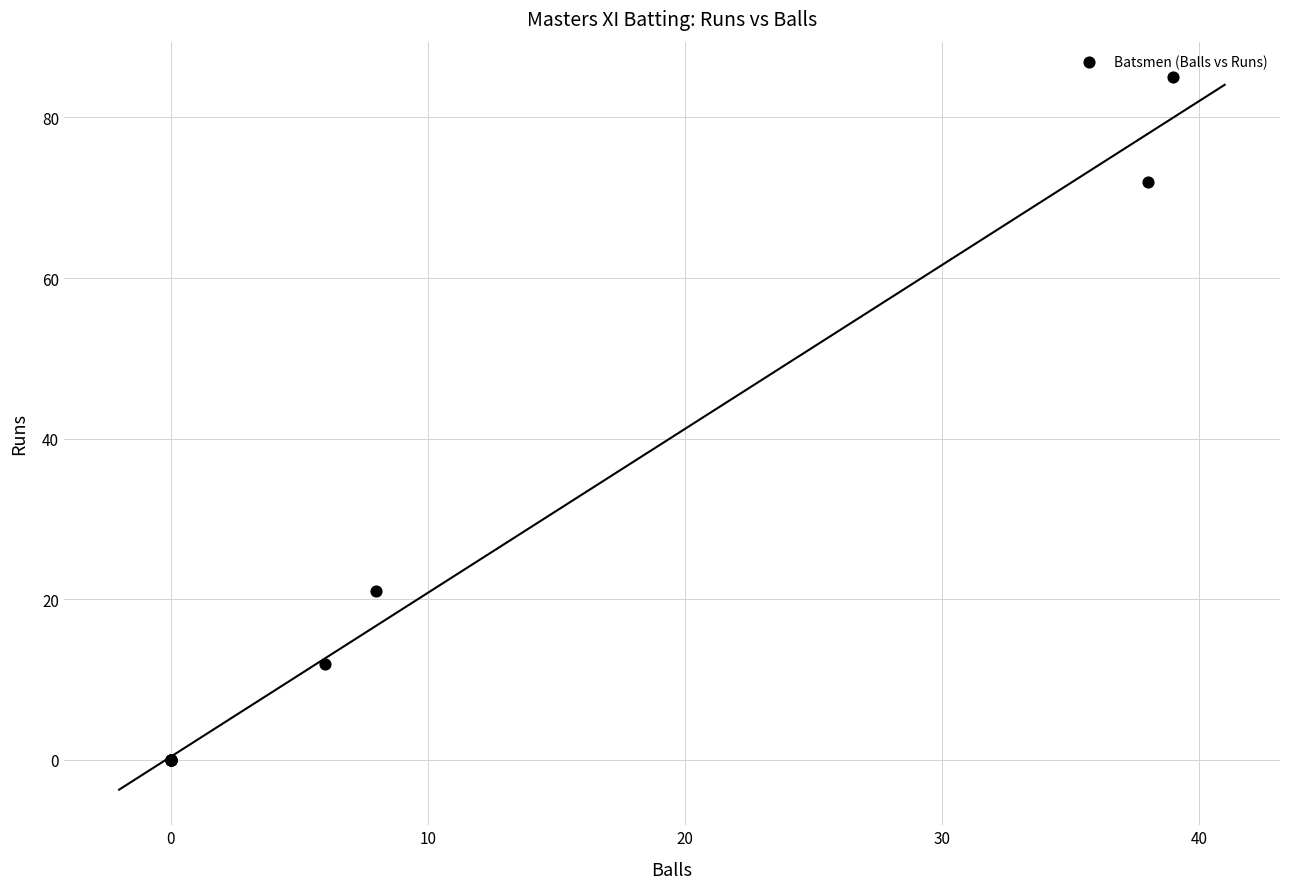

What Y value in the scatter plot is closest to 42?

21